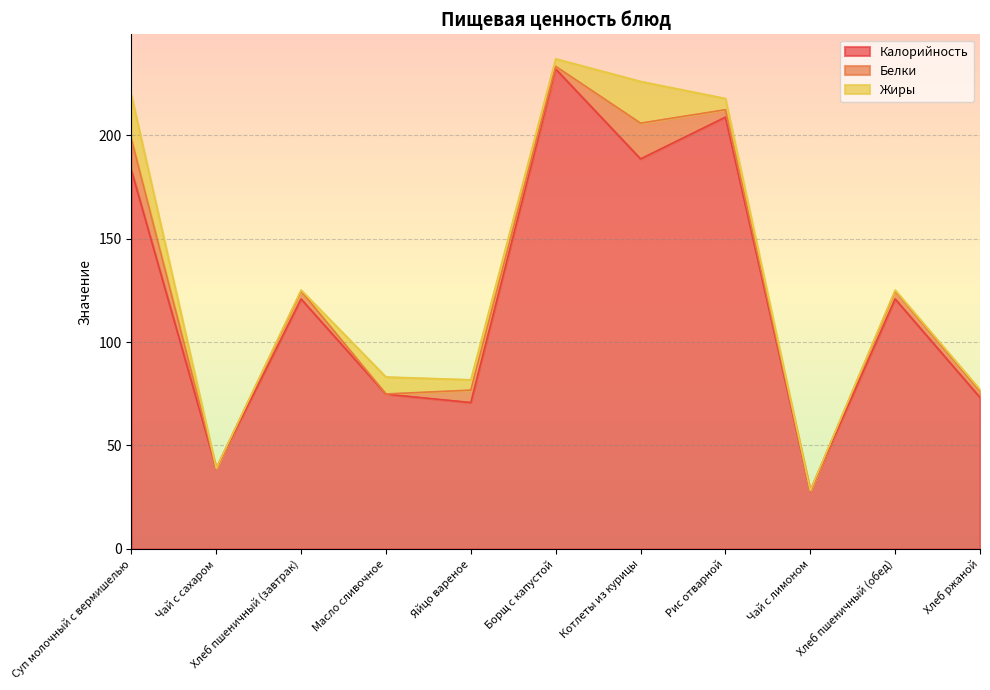

What are all the series names shown in the legend?

Калорийность, Белки, Жиры